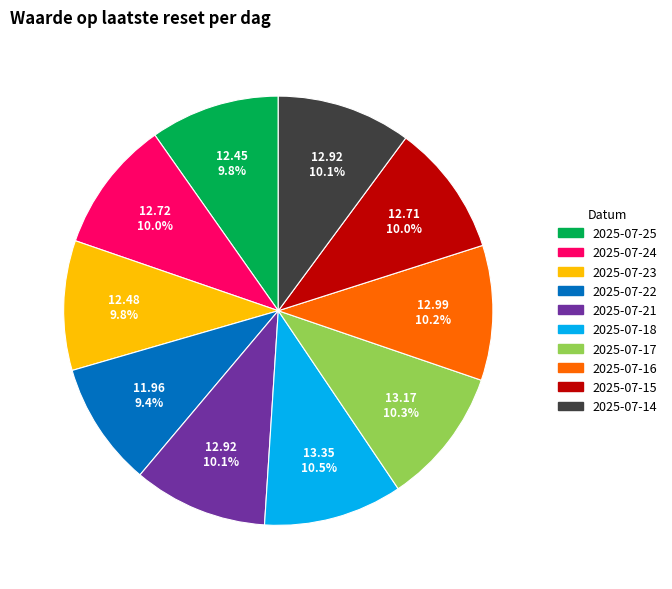

What portion of the pie excludes 2025-07-25?

90.2%